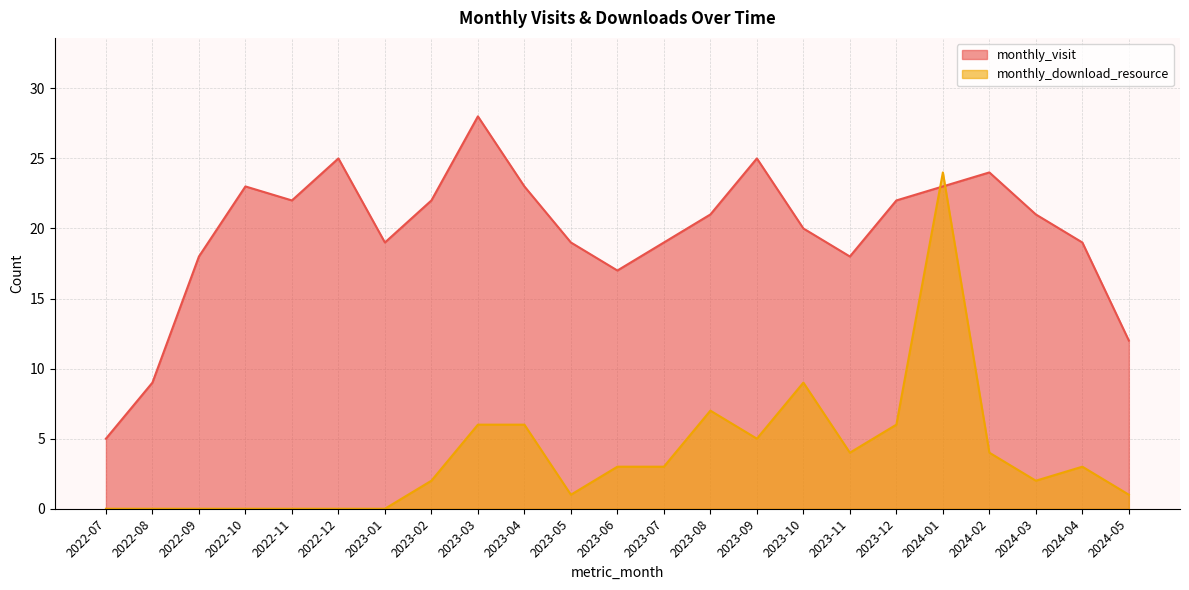

At which category does the chart reach its minimum across all series?

2022-07